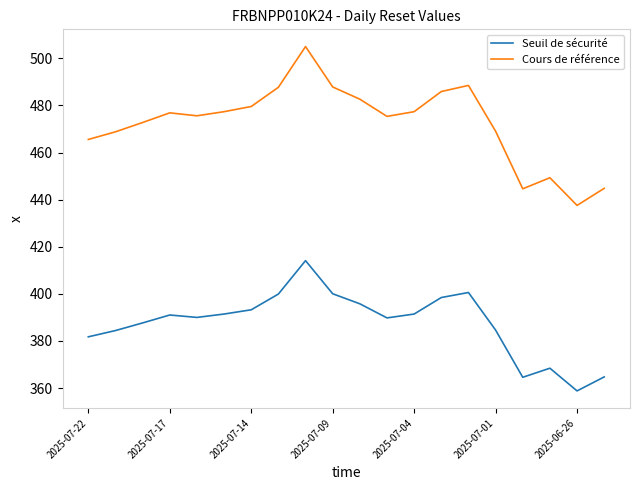

What is the difference between the maximum and minimum values in the Seuil de sécurité series?

55.3